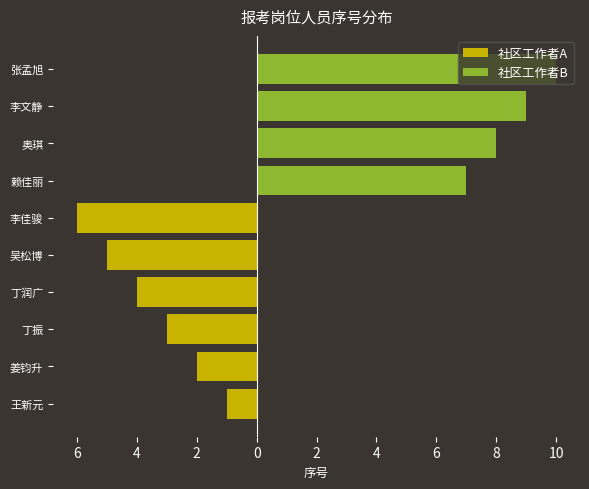

The 社区工作者A series shows -7 at 吴松博. True or false?

False